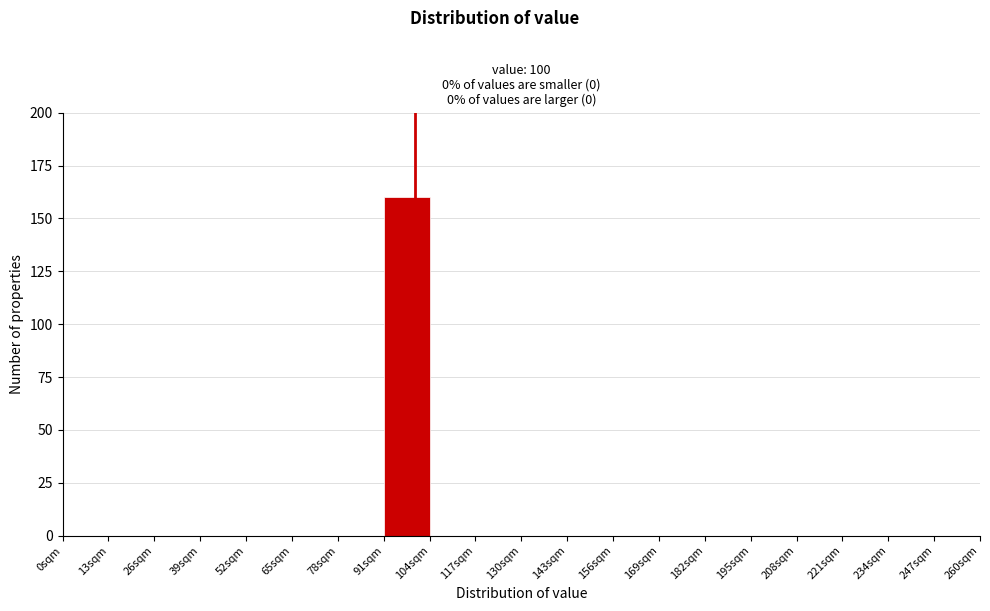

How tall is the bar that spans 91 to 104 on the x-axis? Neither the bar edges nor the heights are printed on the chart, so give them approximately, as read against the axes.

160